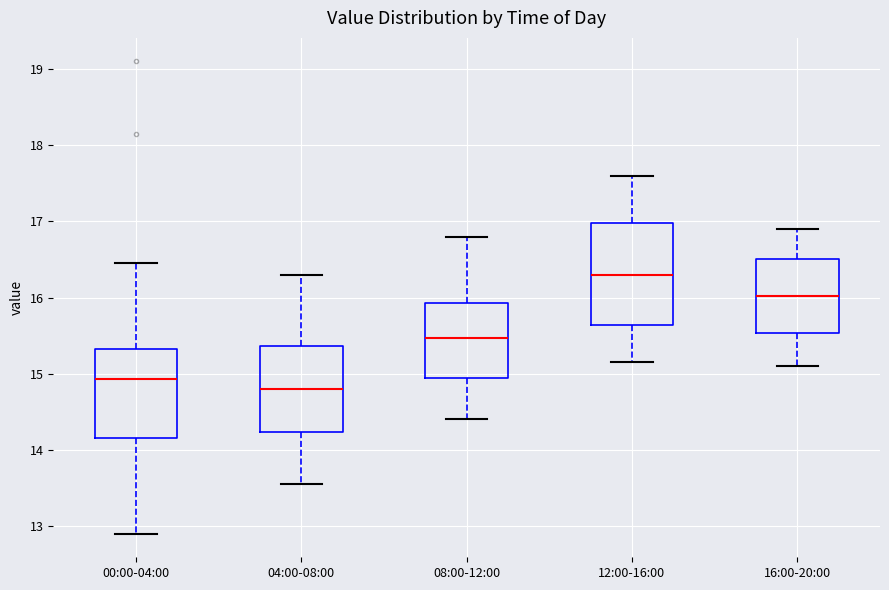

Which box has the lowest median line?

04:00-08:00